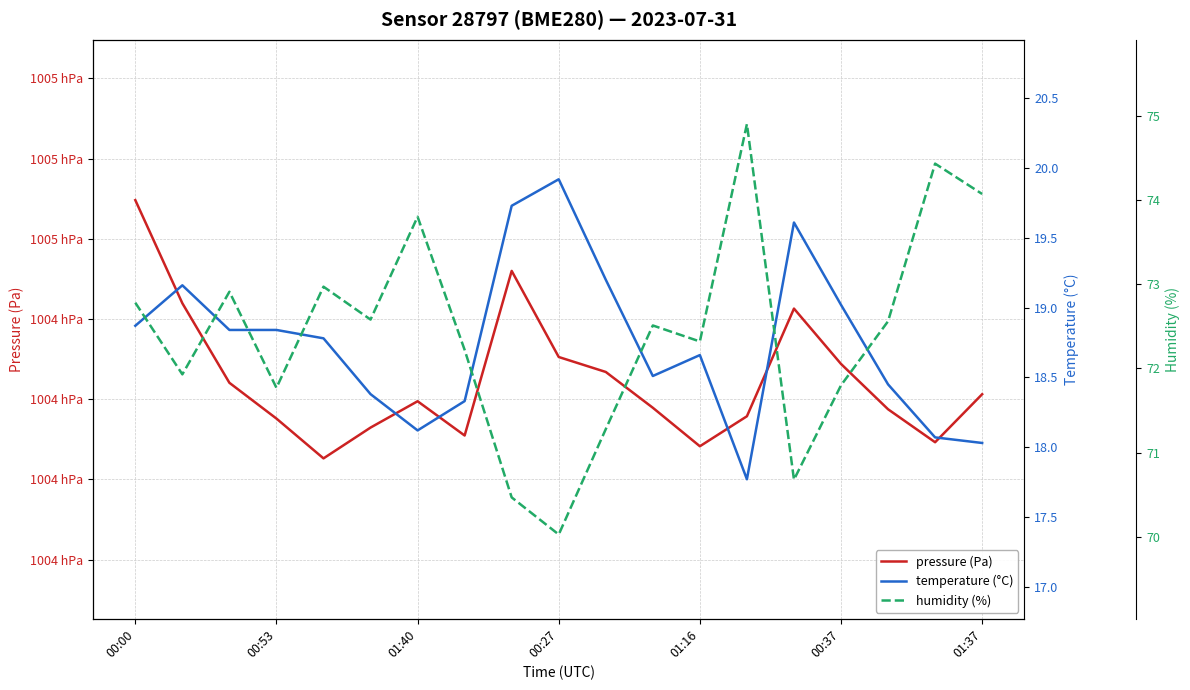

True or false: humidity (%) and temperature (°C) intersect in this chart.

False